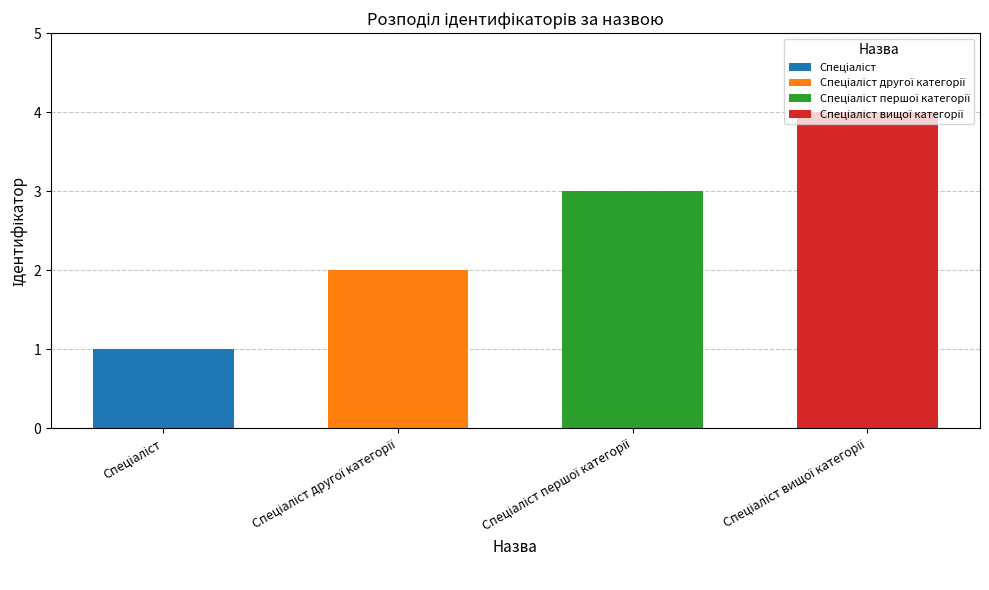

What is the sum of the values at Спеціаліст and Спеціаліст другої категорії?

3